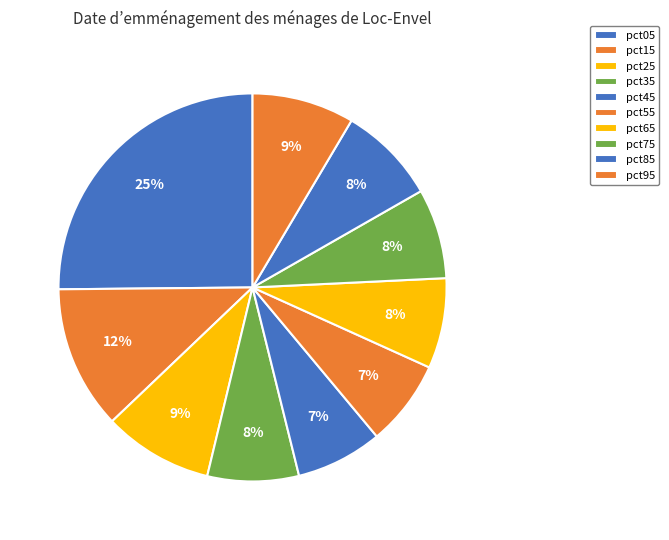

Which category has the smallest portion of the pie?

pct55